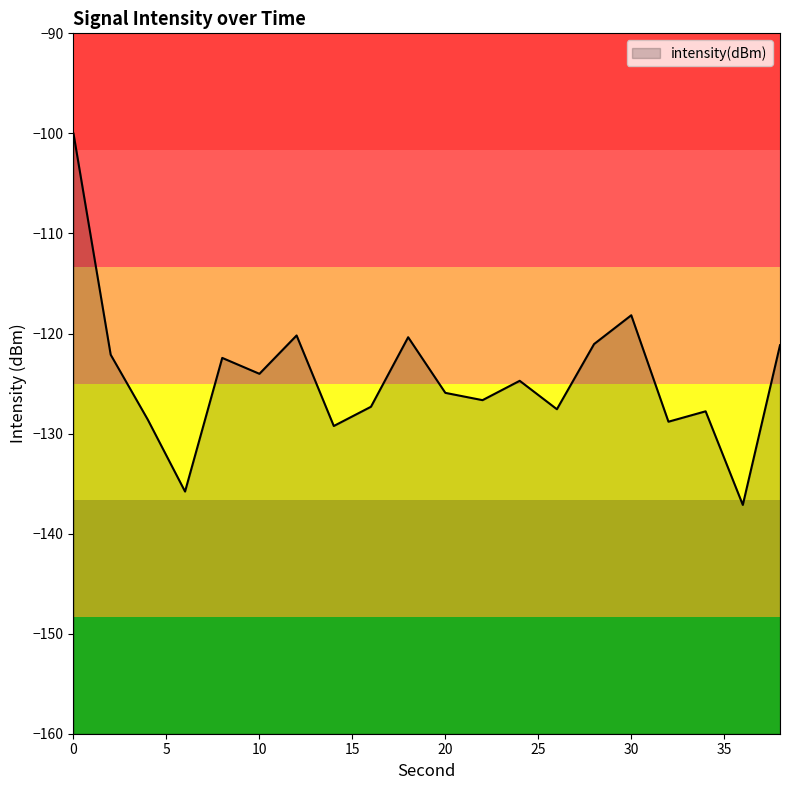

How many lines are shown in the chart?

1